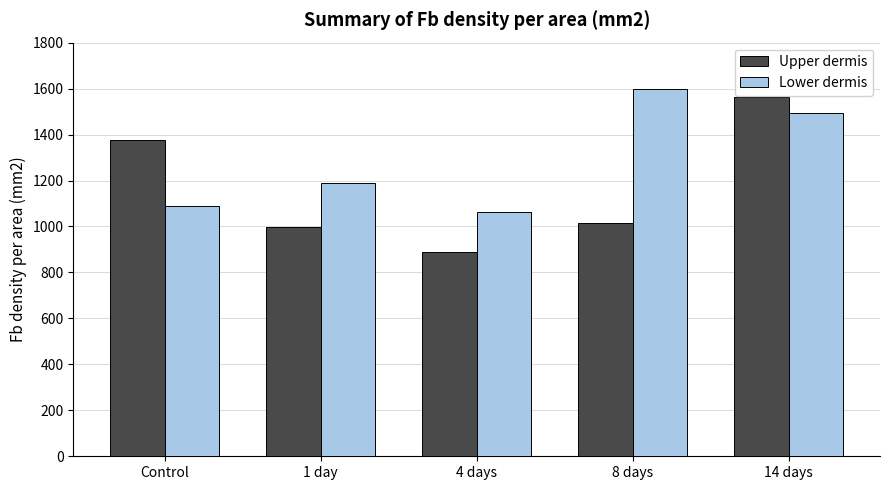

Which series has the widest spread of values?

Upper dermis